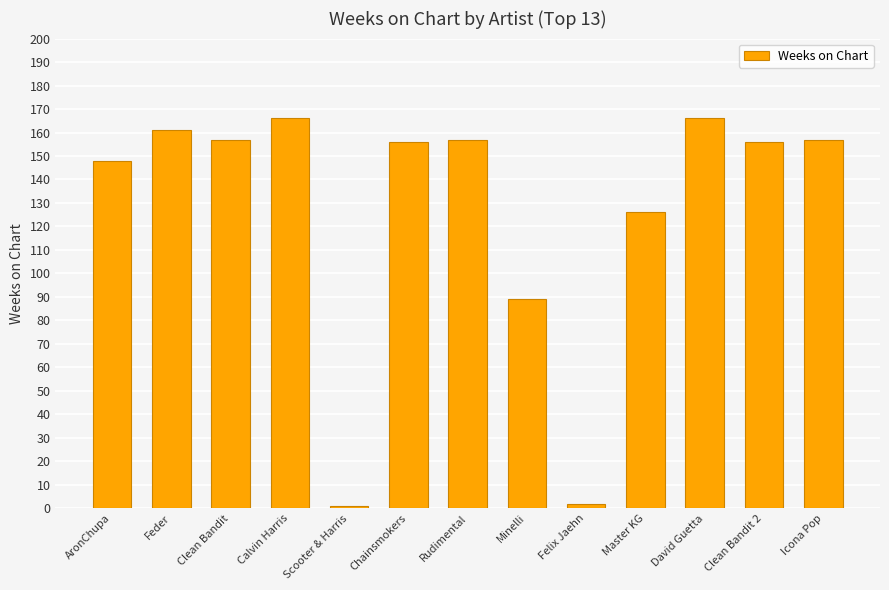

Reading right to left, extract all data points from this chart.

157	156	166	126	2	89	157	156	1	166	157	161	148